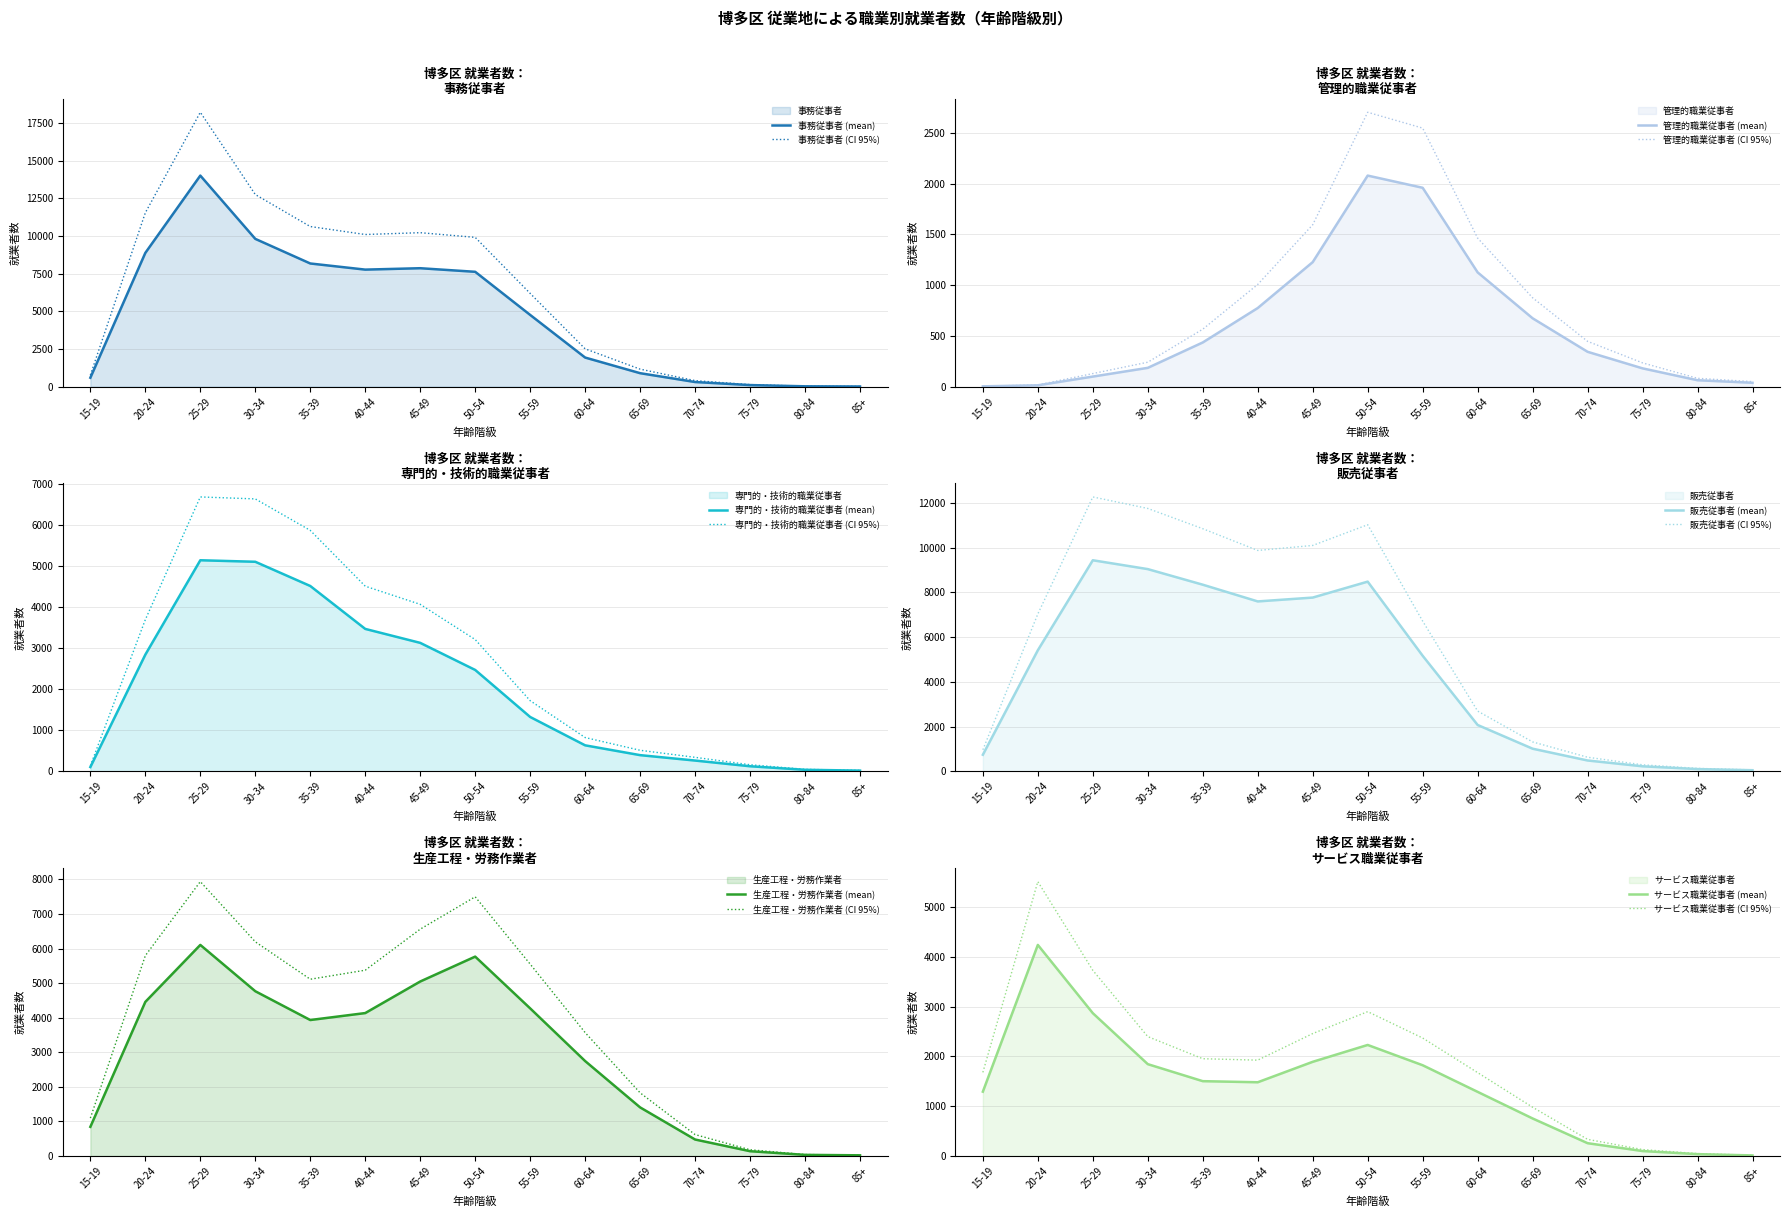

What is the label of the 8th point from the right?

50-54